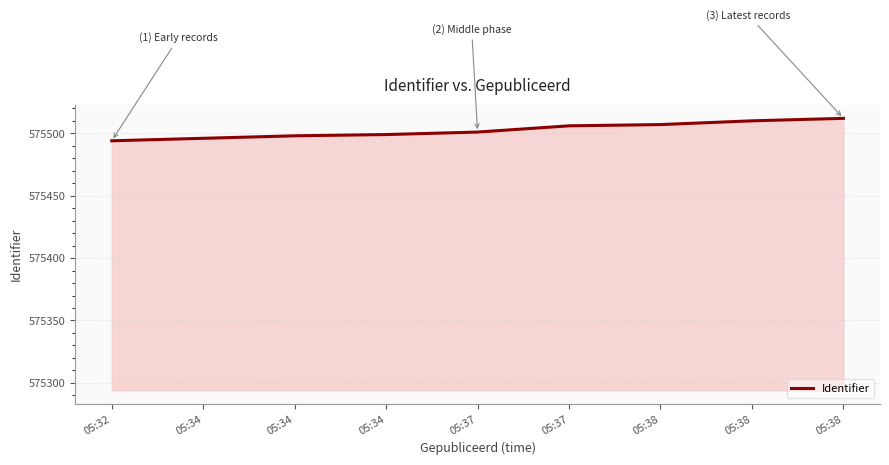

Which has a higher value, 05:32 or 05:37?

05:37